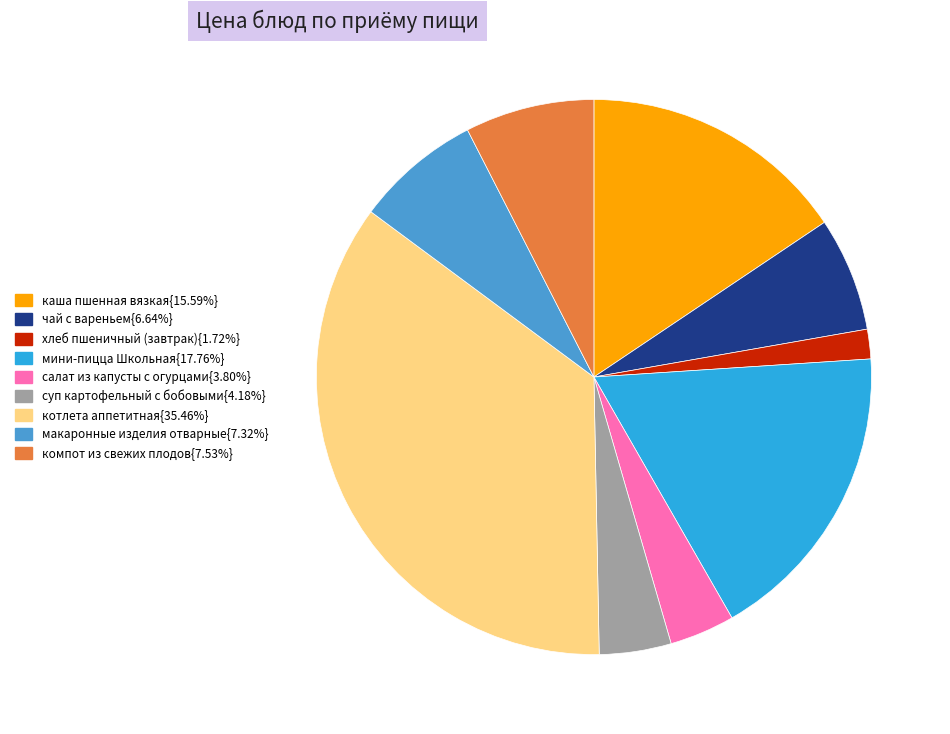

Is there a majority slice in this chart?

No